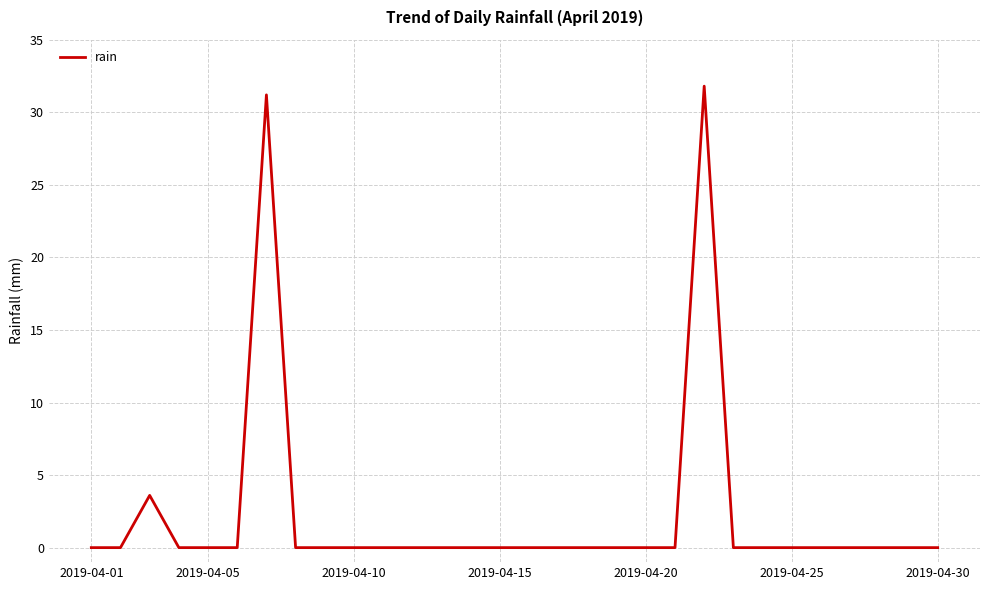

What is the maximum value shown in the chart?

31.8